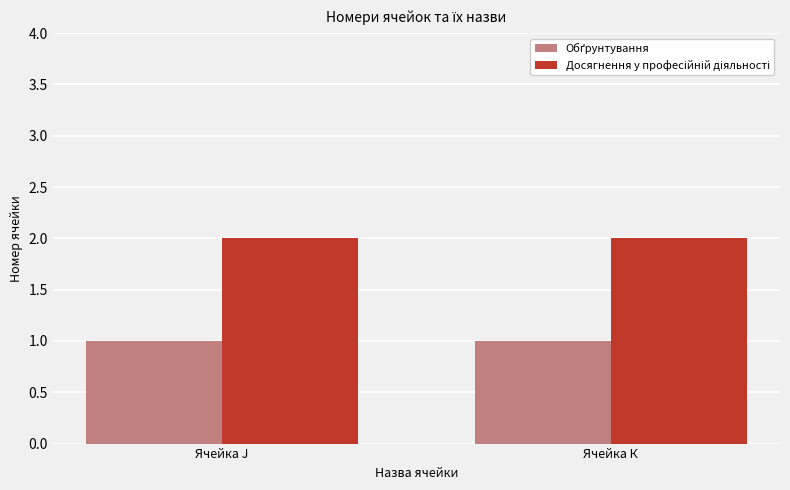

How many groups of bars are there?

2